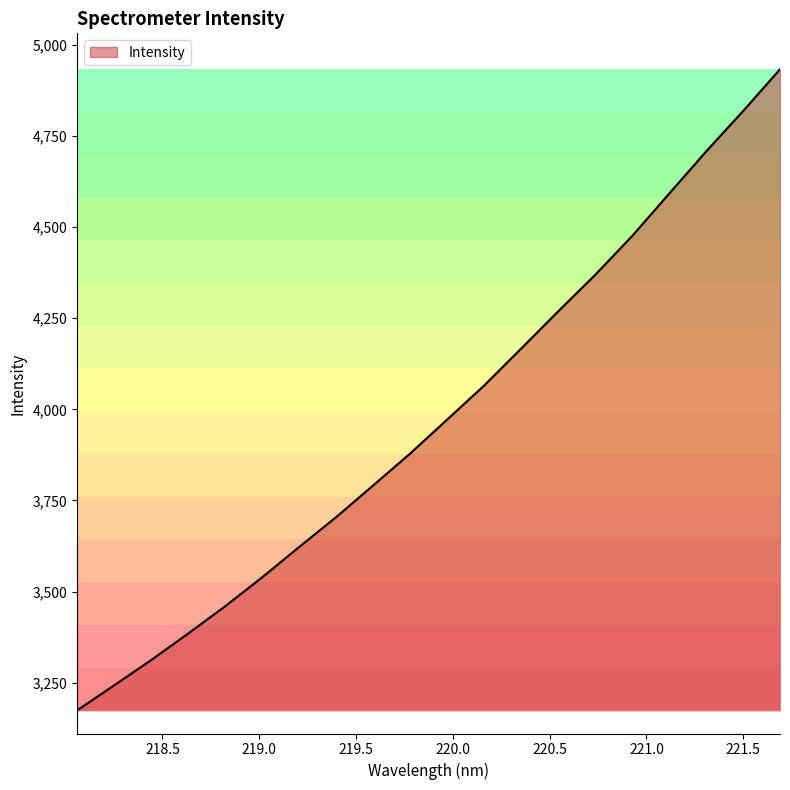

What is the minimum value shown in the chart?

3174.2